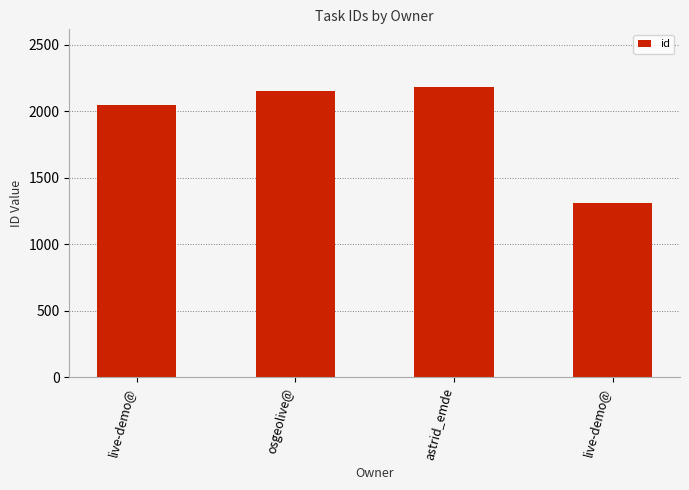

Rank the categories by value from lowest to highest.

live-demo@, live-demo@, osgeolive@, astrid_emde